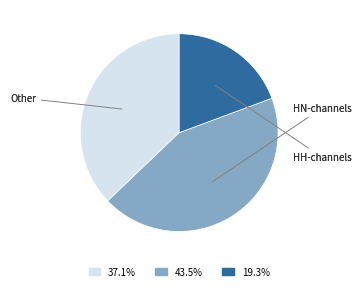

Does any single category account for the majority?

No